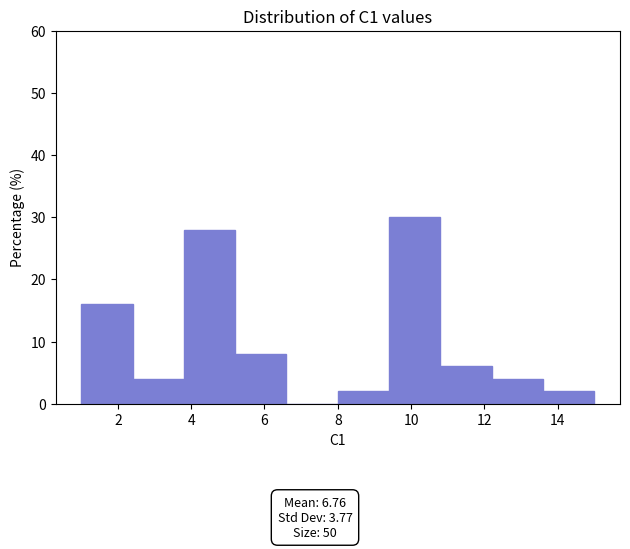

Reading left to right, transcribe this chart: for each bar, give the range it covers on the x-axis and its height. The values are not printed on the chart, so give them approximately, as read against the axis.

1.0 to 2.4: 16
2.4 to 3.8: 4
3.8 to 5.2: 28
5.2 to 6.6: 8
6.6 to 8.0: 0
8.0 to 9.4: 2
9.4 to 10.8: 30
10.8 to 12.2: 6
12.2 to 13.6: 4
13.6 to 15.0: 2